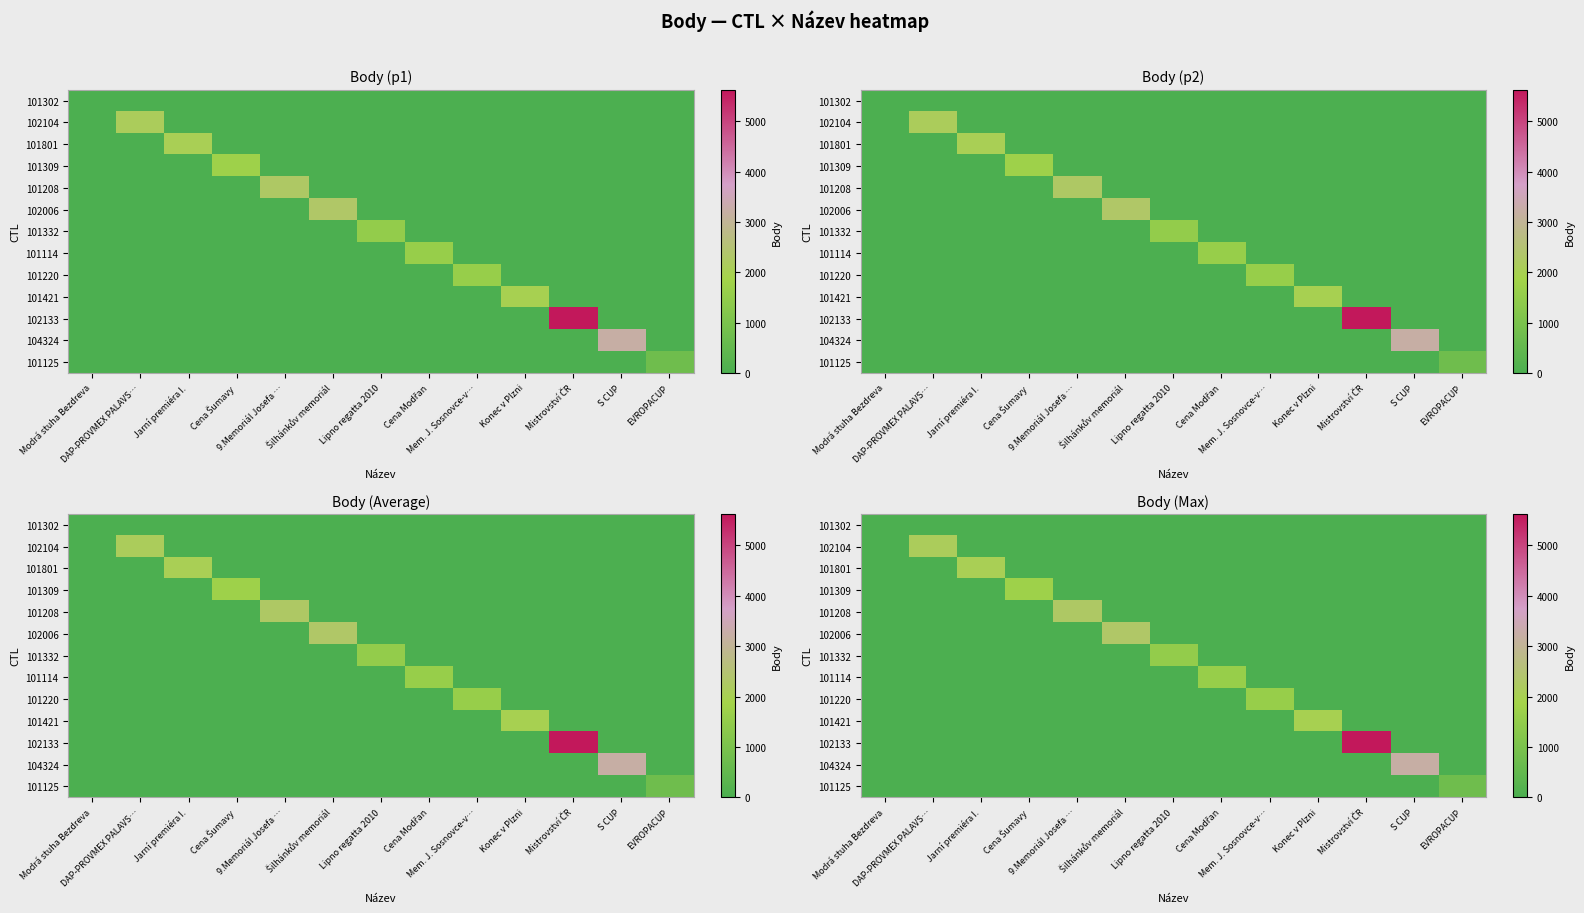

Between Cena Šumavy and Mem. J. Sosnovce-v…, which is larger?

Cena Šumavy